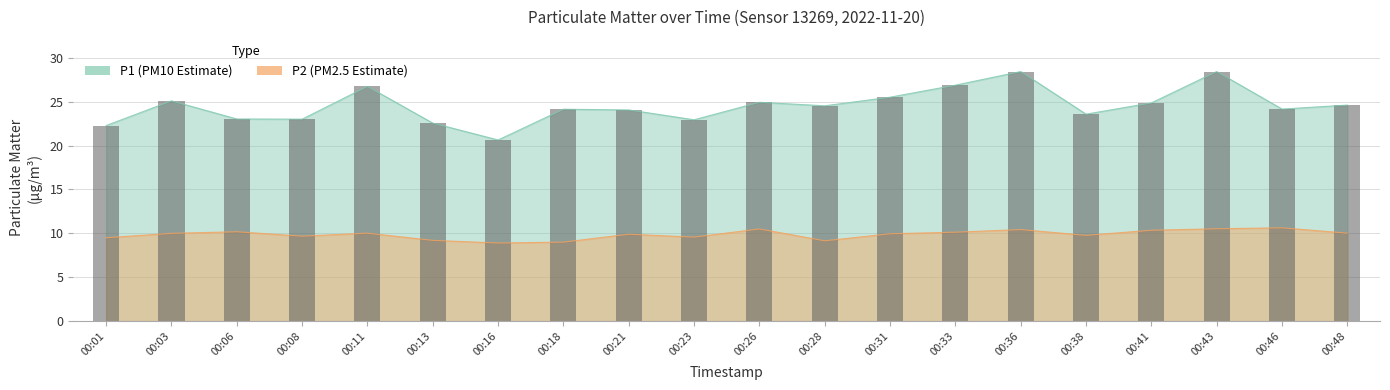

Reading left to right, list all the values displayed in this chart.

P1: 22.3	25.1	23.0	23.0	26.7	22.6	20.6	24.1	24.1	22.9	24.9	24.5	25.5	26.9	28.4	23.6	24.9	28.4	24.1	24.6
P2: 9.5	10.0	10.2	9.7	10.0	9.2	8.9	9.0	9.9	9.6	10.5	9.2	9.9	10.1	10.4	9.8	10.3	10.5	10.6	10.0